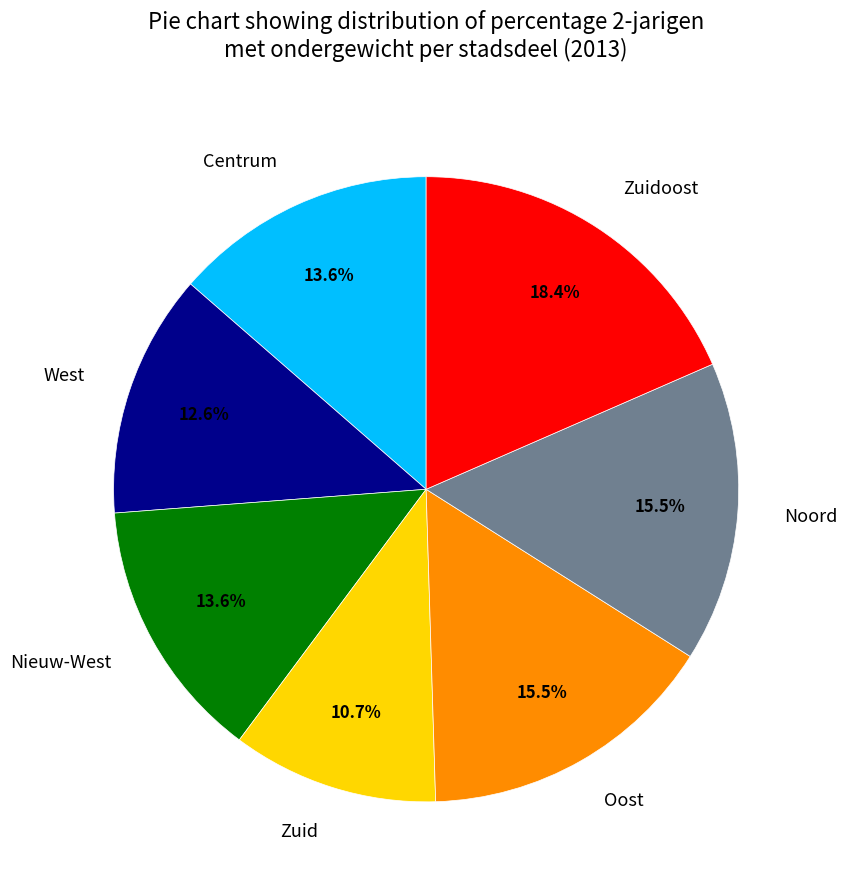

How many segments does this pie chart have?

7